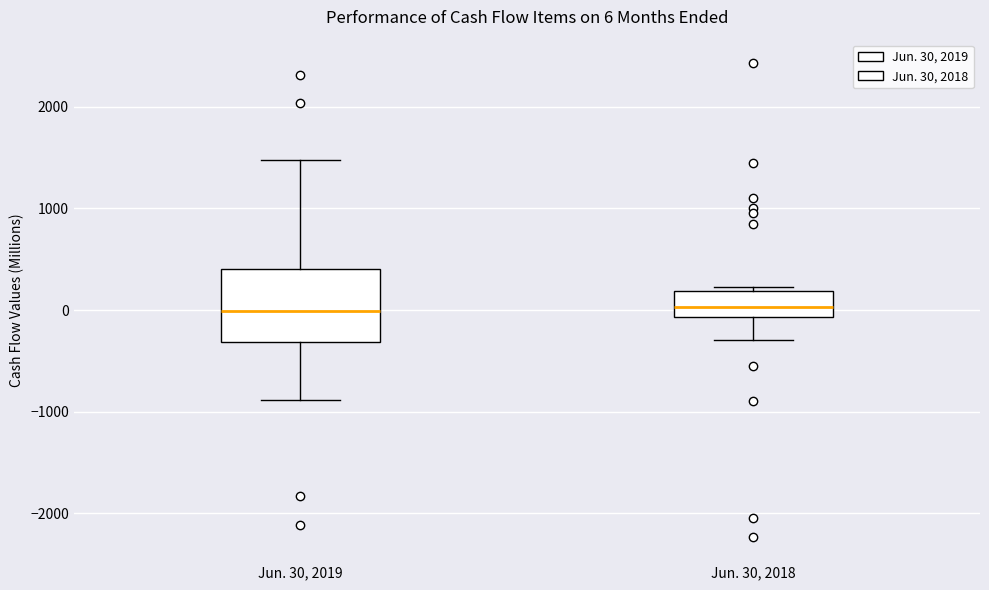

Which box is the tallest, from its lower edge to its upper edge?

Jun. 30, 2019